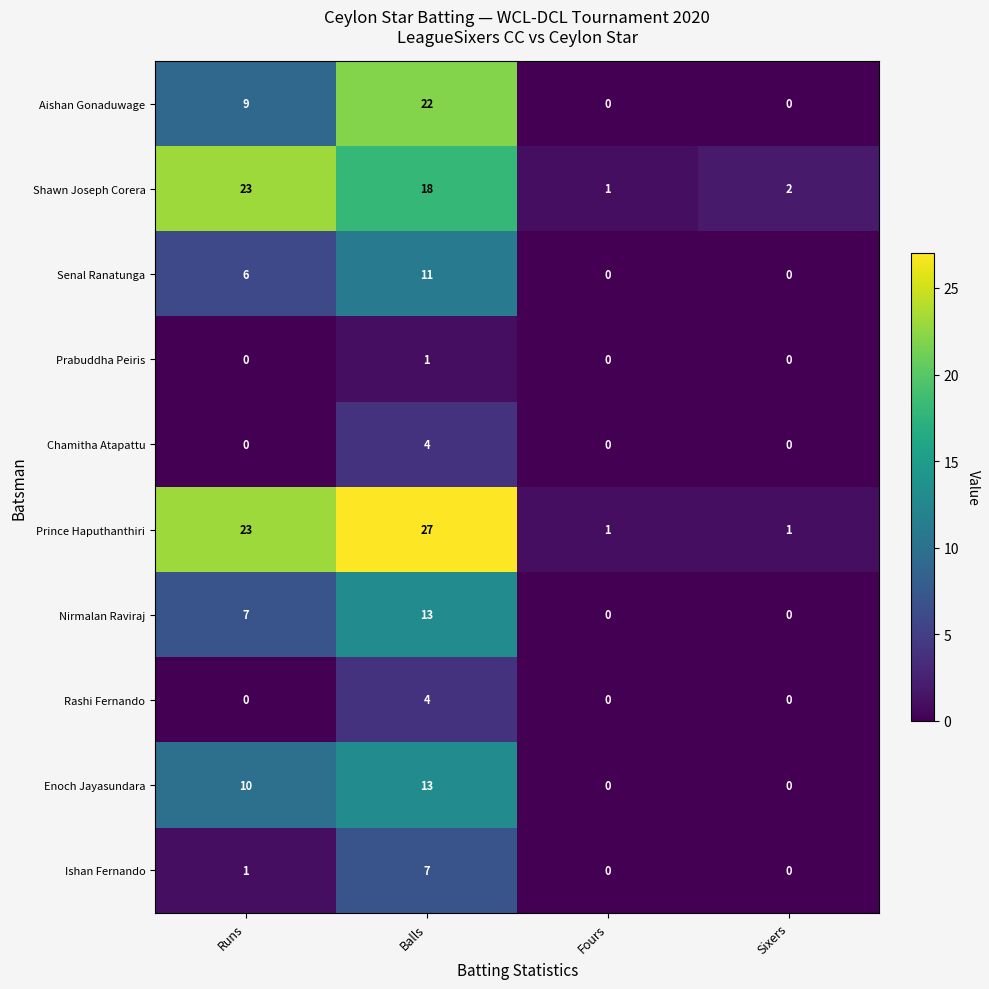

At which category is the sum across all series the highest?

Balls